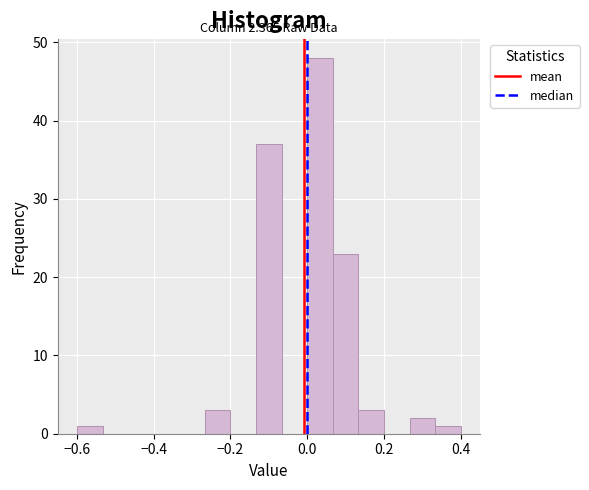

Around what value on the x-axis is the tallest bar? Give the approximate position of its centre, as read against the axis.

0.04